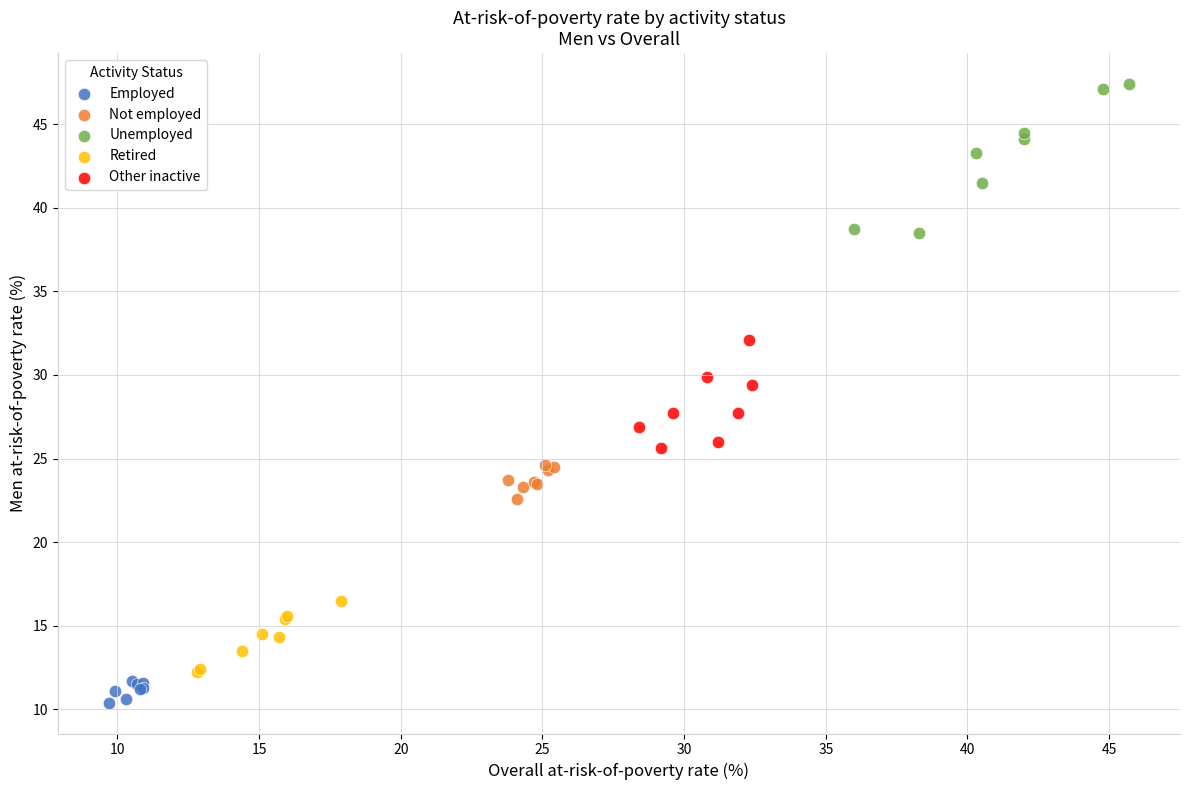

Which series reaches the maximum Y coordinate?

Unemployed